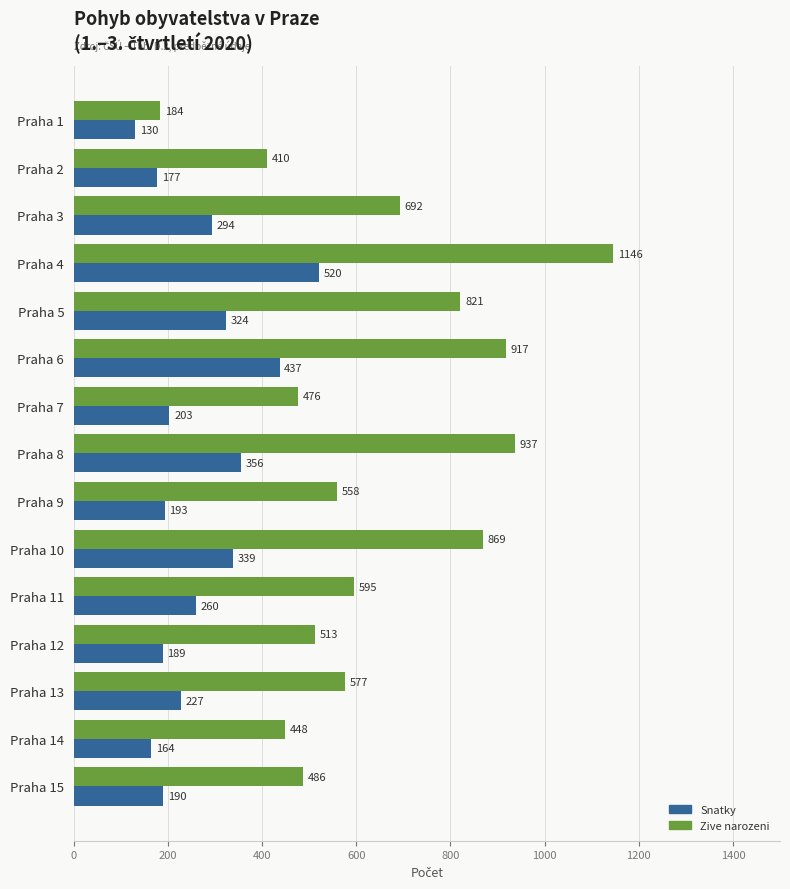

Where is Snatky nearest to the value 325?

Praha 5